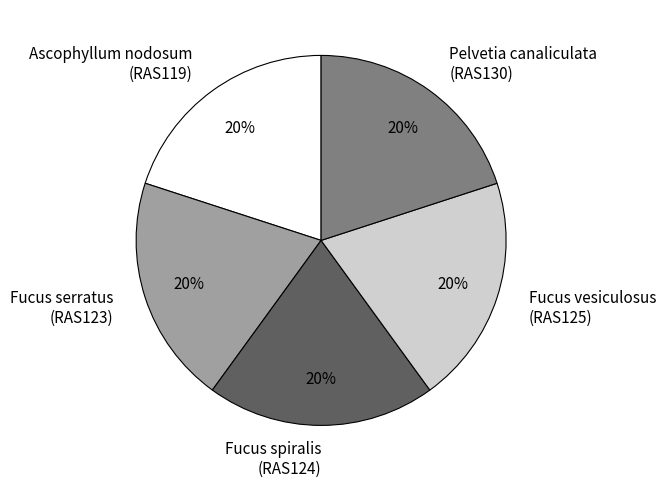

The Fucus spiralis (RAS124) slice represents 29% of the pie. True or false?

False